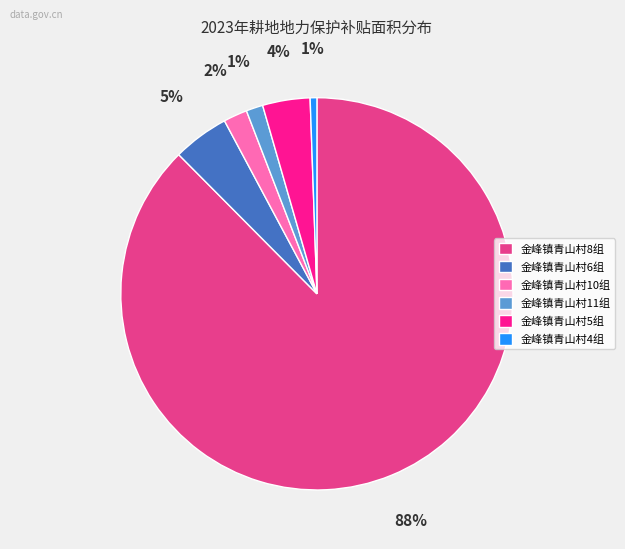

What is the largest slice in the pie chart?

金峰镇青山村8组